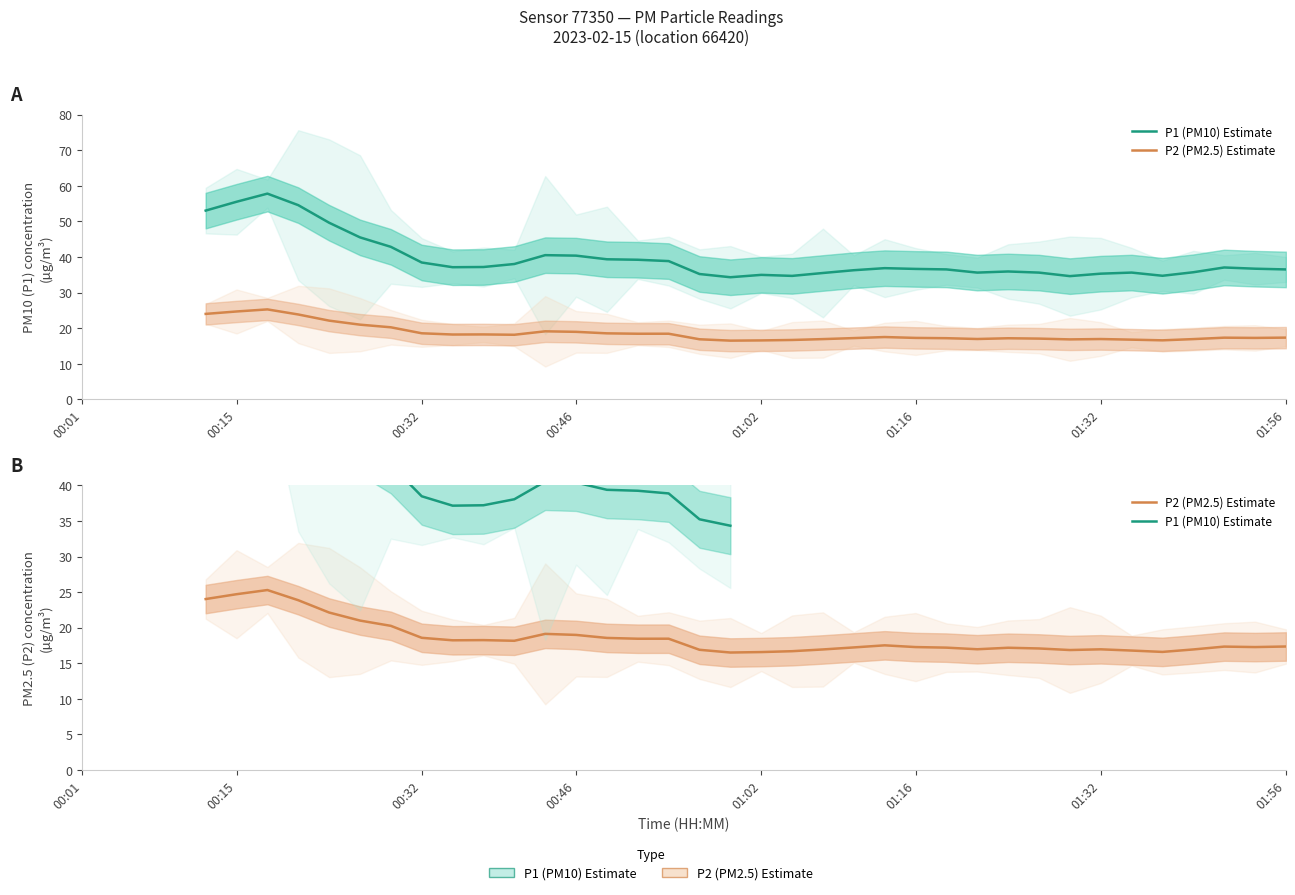

Which series has the largest total across all categories?

P1